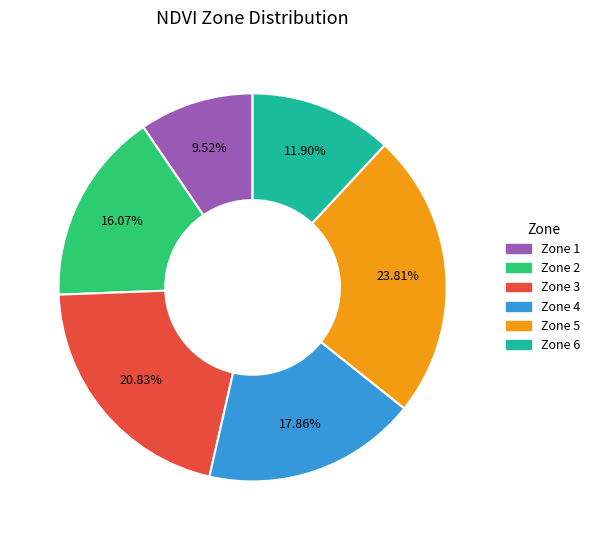

Which category has the smallest portion of the pie?

Zone 1